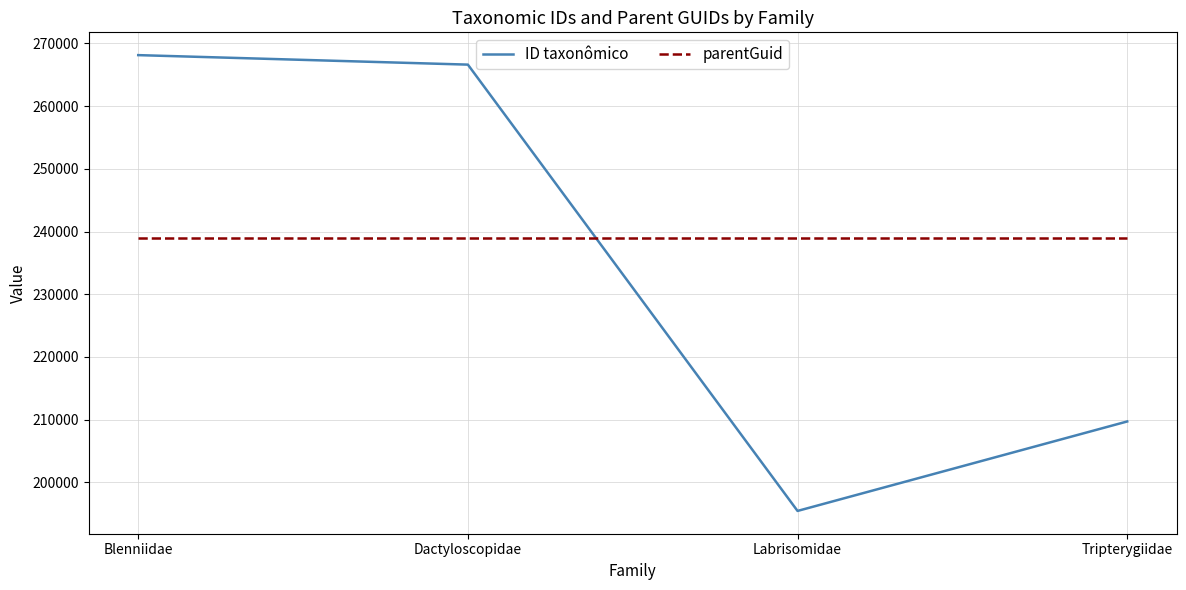

Read the ID taxonômico value at Blenniidae.

268130